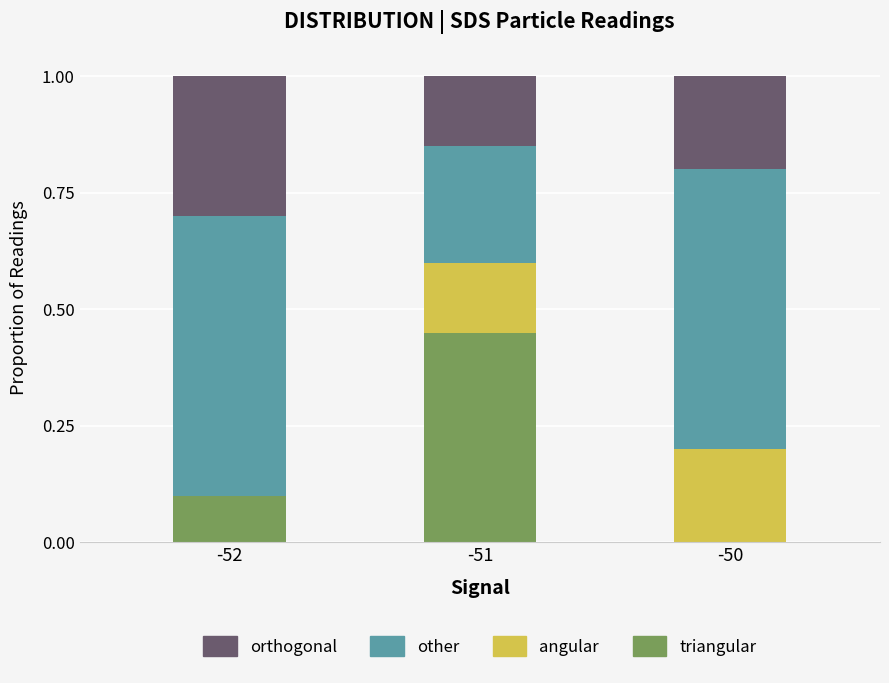

What is the total value across all series at -51?

1.0